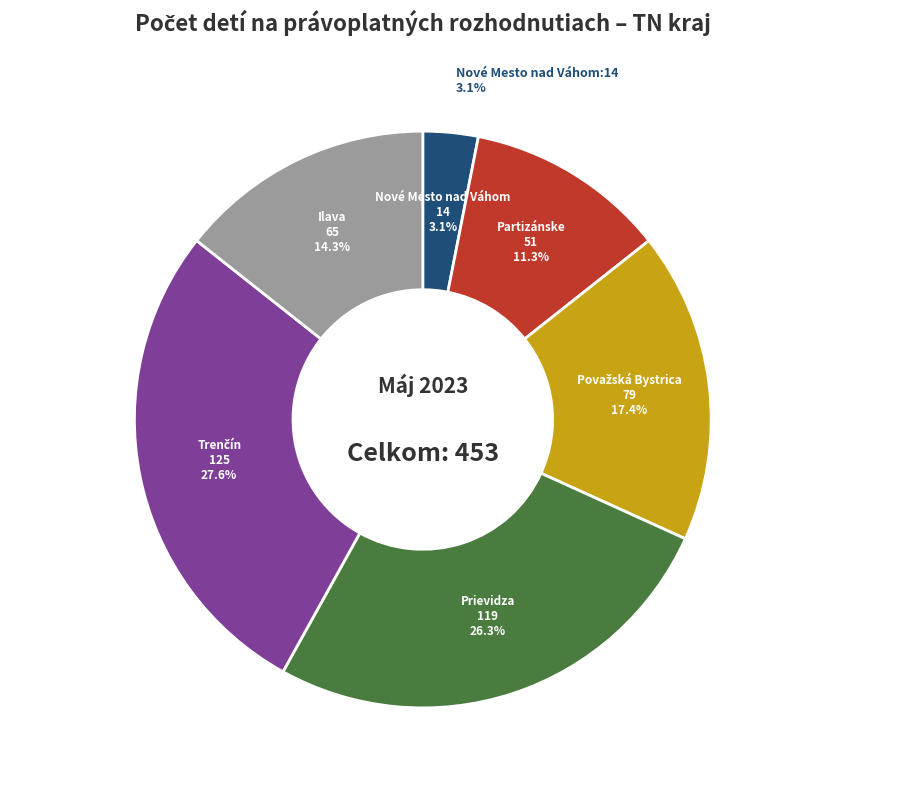

Between Považská Bystrica and Ilava, which is larger?

Považská Bystrica